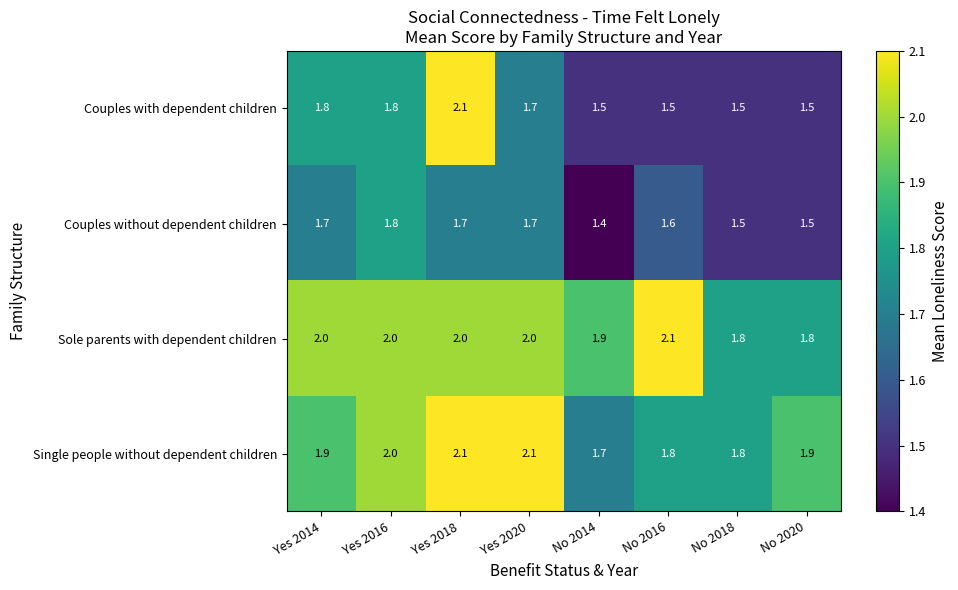

Rank the series at No 2014 from highest to lowest value.

Sole parents with dependent children, Single people without dependent children, Couples with dependent children, Couples without dependent children